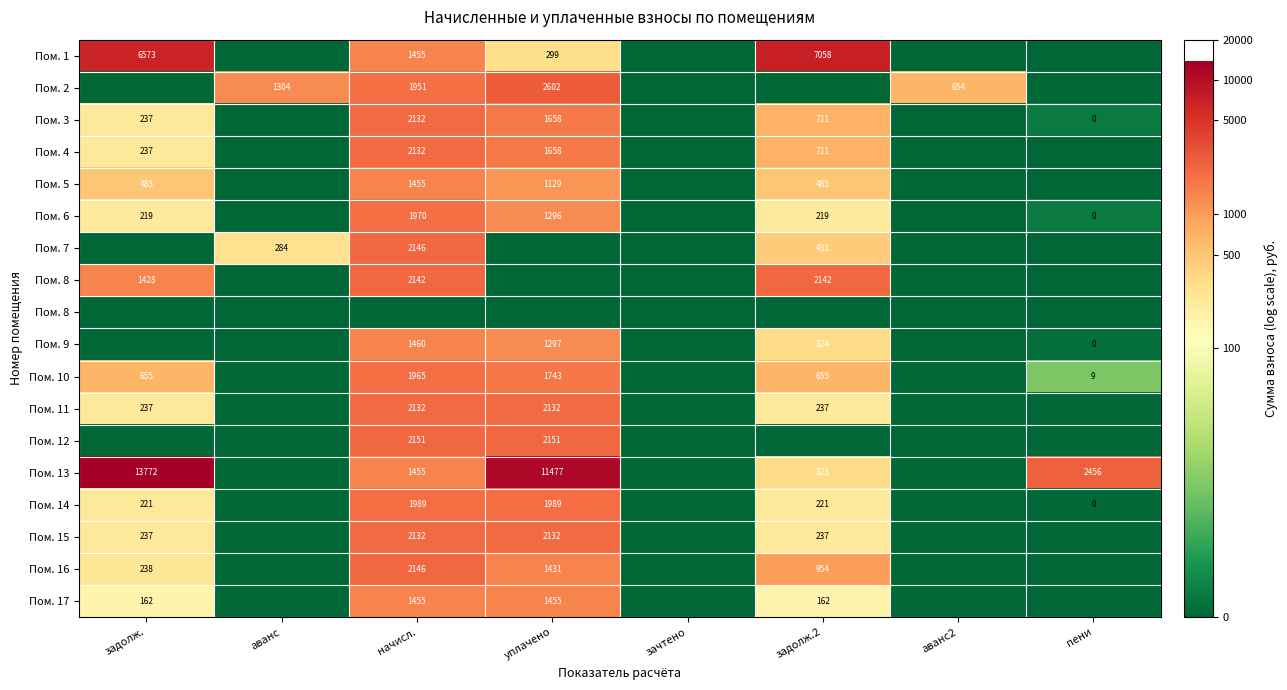

How many data points does each series have?

8